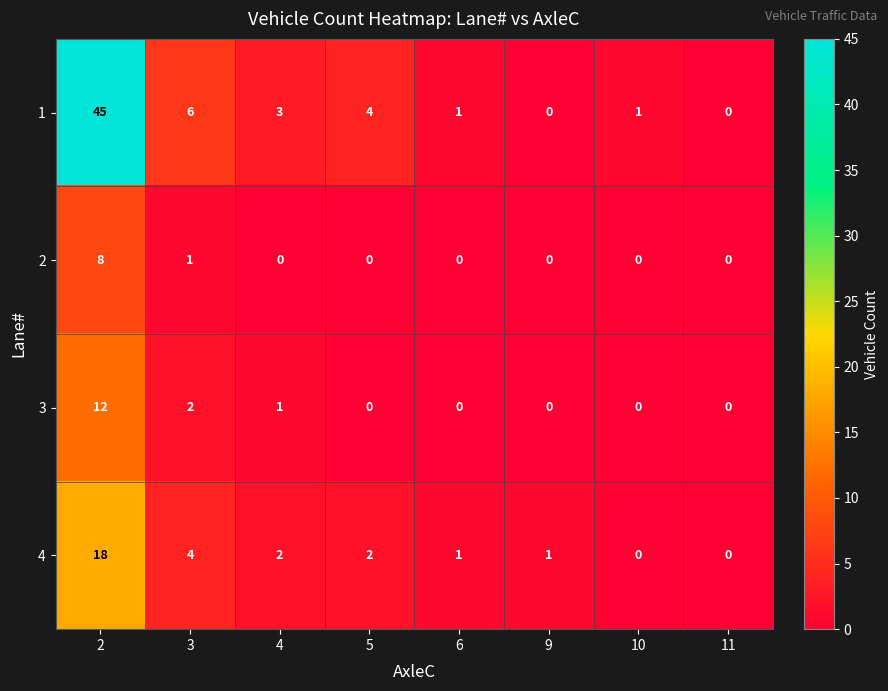

Count the number of categories in the chart.

8